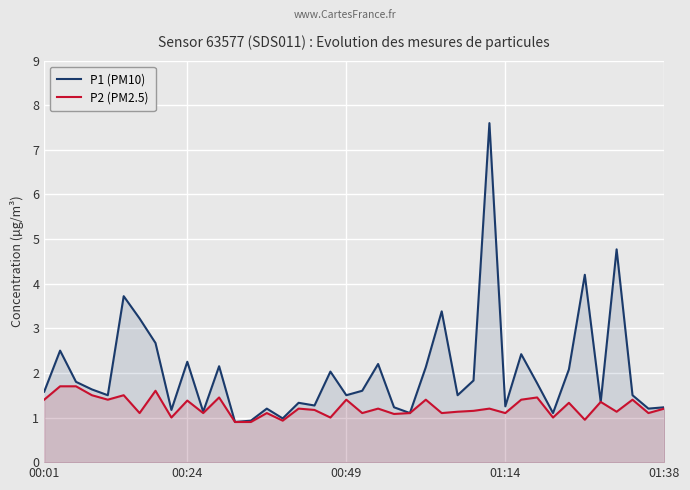

What is the average value of the P2 (PM2.5) series?

1.2